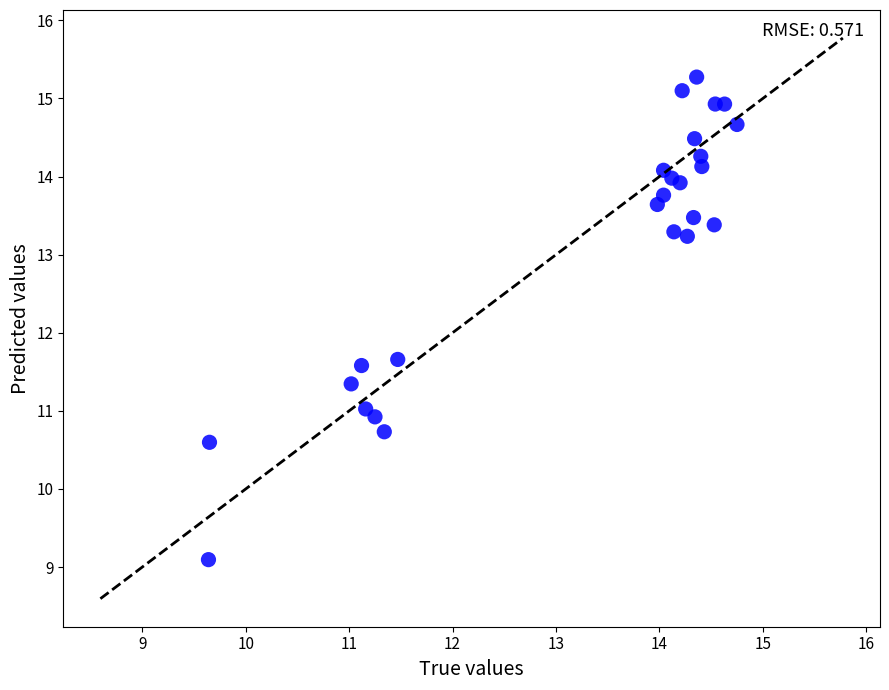

What is the range of Y values (max minus min)?

6.2